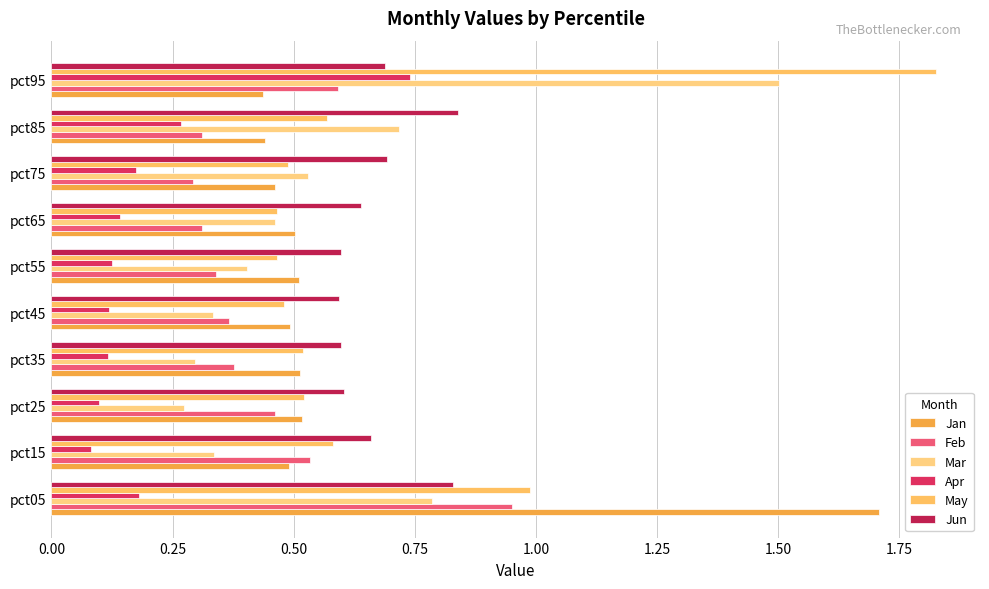

Reading left to right, list all the values displayed in this chart.

Jan: 1.7	0.5	0.5	0.5	0.5	0.5	0.5	0.5	0.4	0.4
Feb: 1.0	0.5	0.5	0.4	0.4	0.3	0.3	0.3	0.3	0.6
Mar: 0.8	0.3	0.3	0.3	0.3	0.4	0.5	0.5	0.7	1.5
Apr: 0.2	0.1	0.1	0.1	0.1	0.1	0.1	0.2	0.3	0.7
May: 1.0	0.6	0.5	0.5	0.5	0.5	0.5	0.5	0.6	1.8
Jun: 0.8	0.7	0.6	0.6	0.6	0.6	0.6	0.7	0.8	0.7